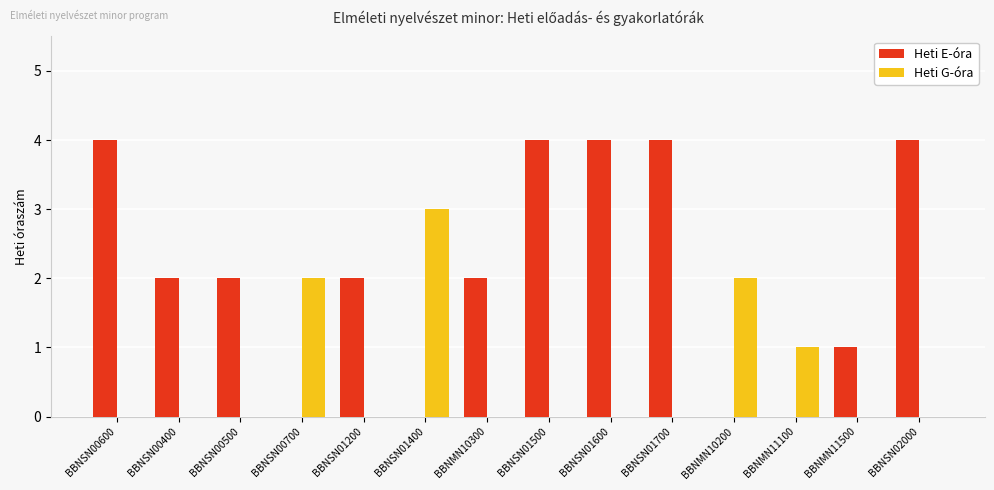

Reading left to right, what are all the values shown in this chart?

Heti E-óra: 4	2	2	0	2	0	2	4	4	4	0	0	1	4
Heti G-óra: 0	0	0	2	0	3	0	0	0	0	2	1	0	0